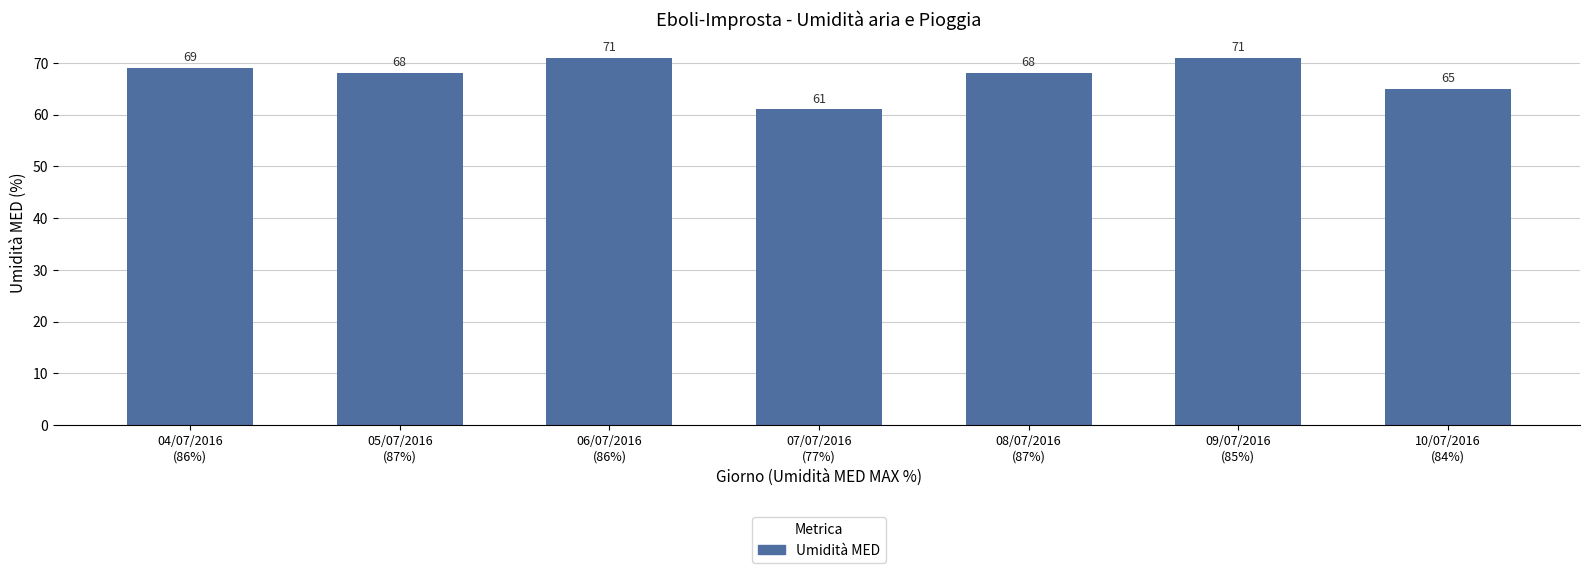

What is the maximum value shown in the chart?

71